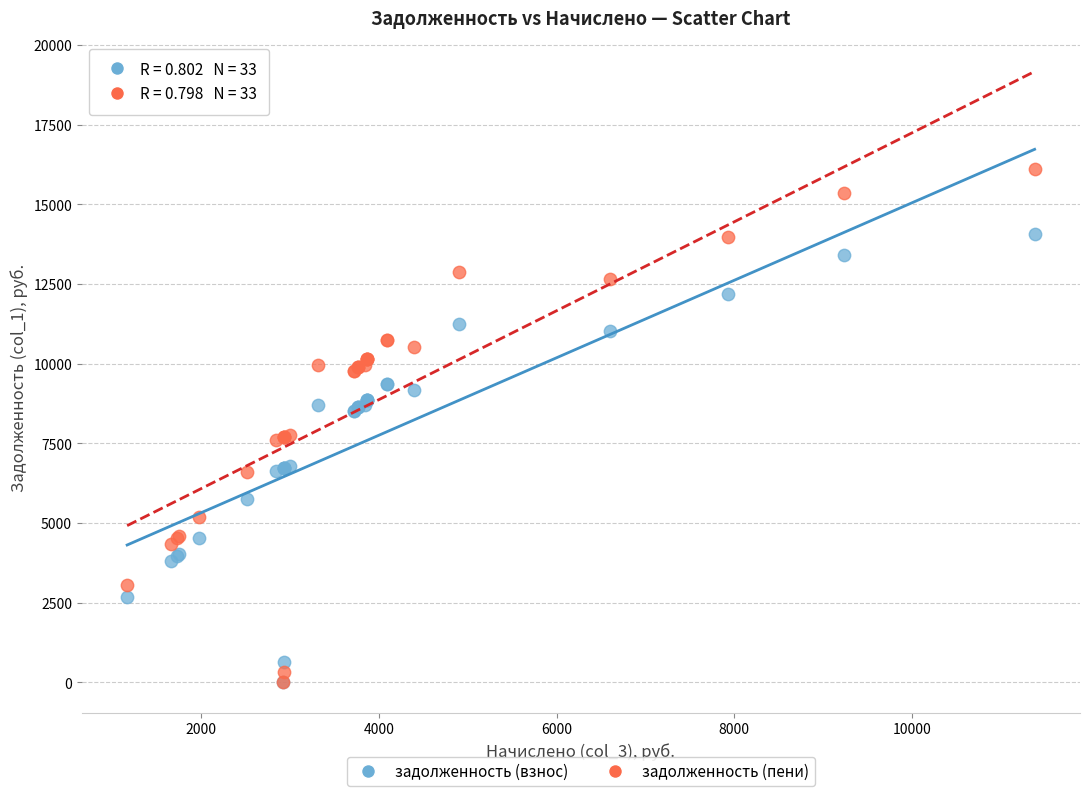

Which series reaches the maximum Y coordinate?

задолженность (пени)